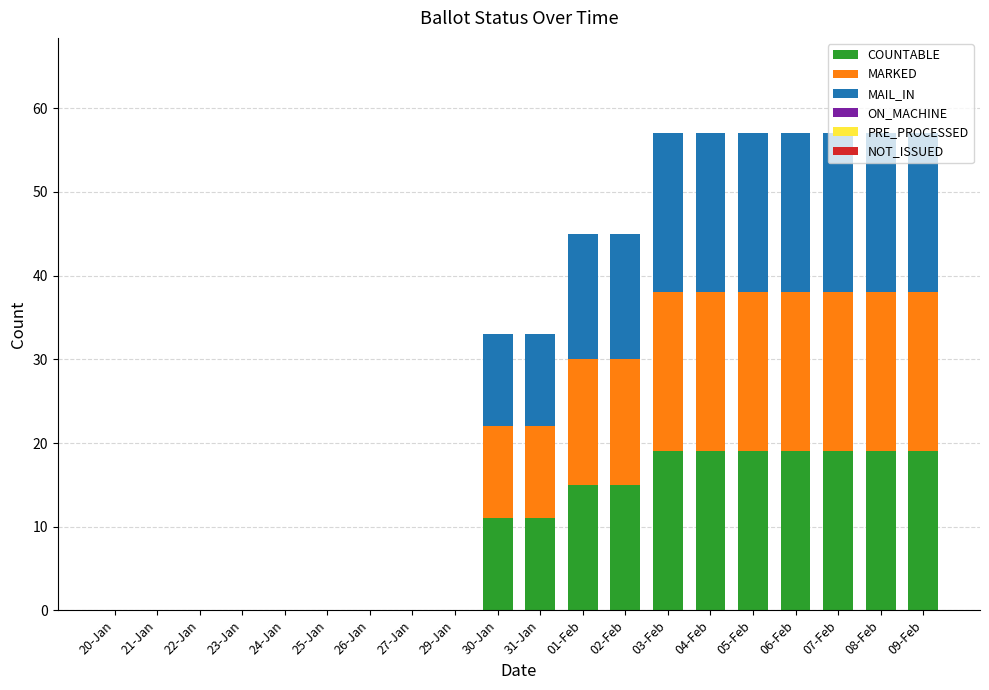

The value of COUNTABLE at 20-Jan is 13. True or false?

False